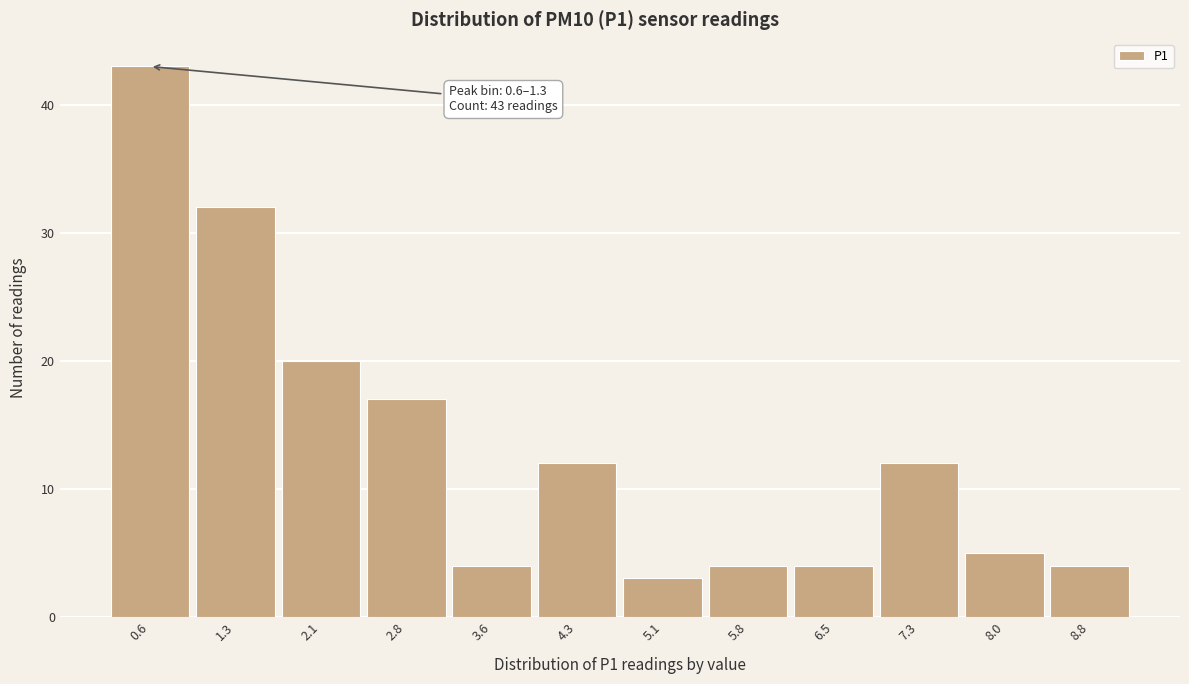

Reading left to right, extract all data points from this chart.

0.6=43	1.3=32	2.1=20	2.8=17	3.6=4	4.3=12	5.1=3	5.8=4	6.5=4	7.3=12	8.0=5	8.8=4